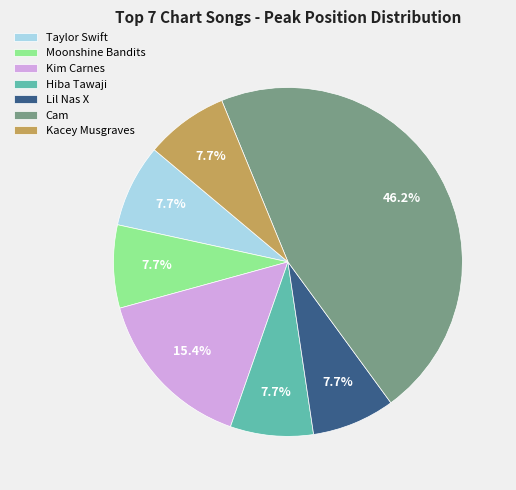

To the nearest percent, what is the difference between the largest and smallest slice percentages?

38%